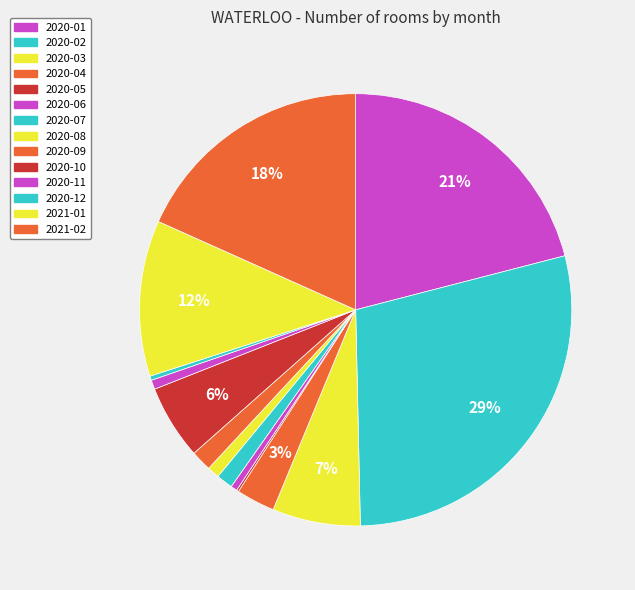

To the nearest percent, what portion does 2020-09 represent?

2%